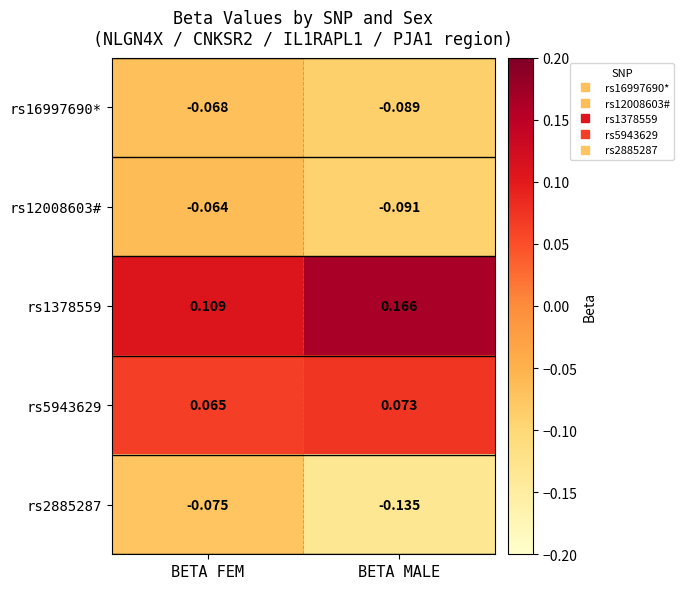

List the labels in order of rs5943629 value, largest first.

BETA MALE, BETA FEM